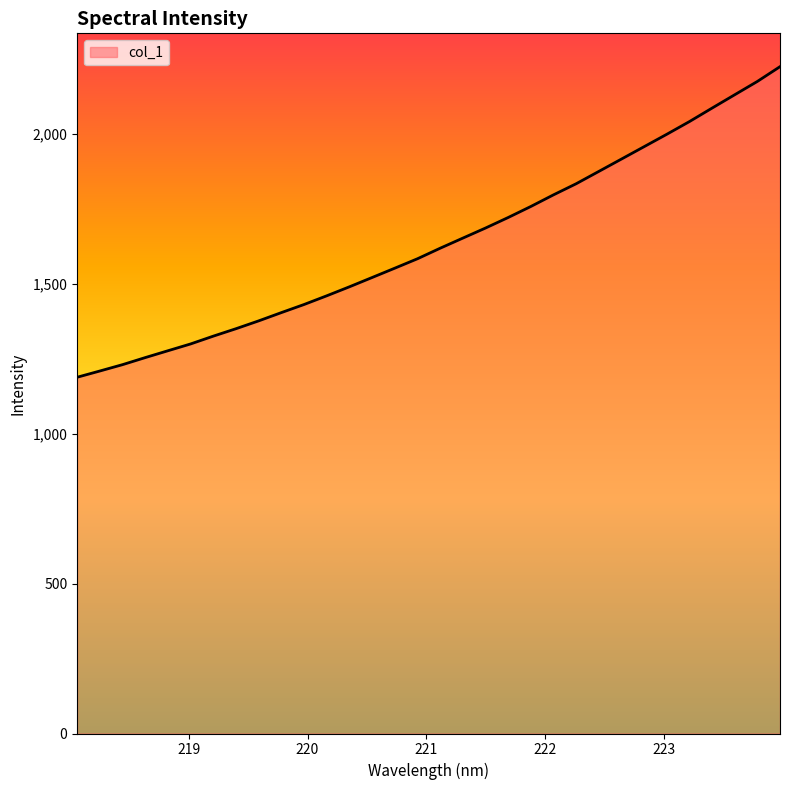

What is the sum of all values?

52432.7